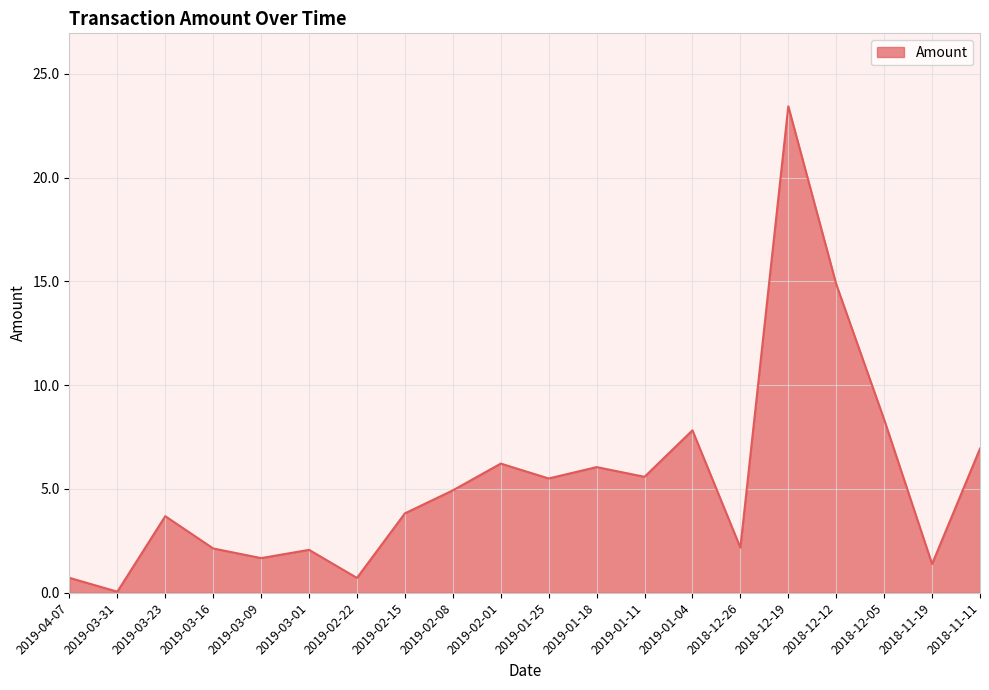

The value at 2018-12-26 is 3.3. True or false?

False